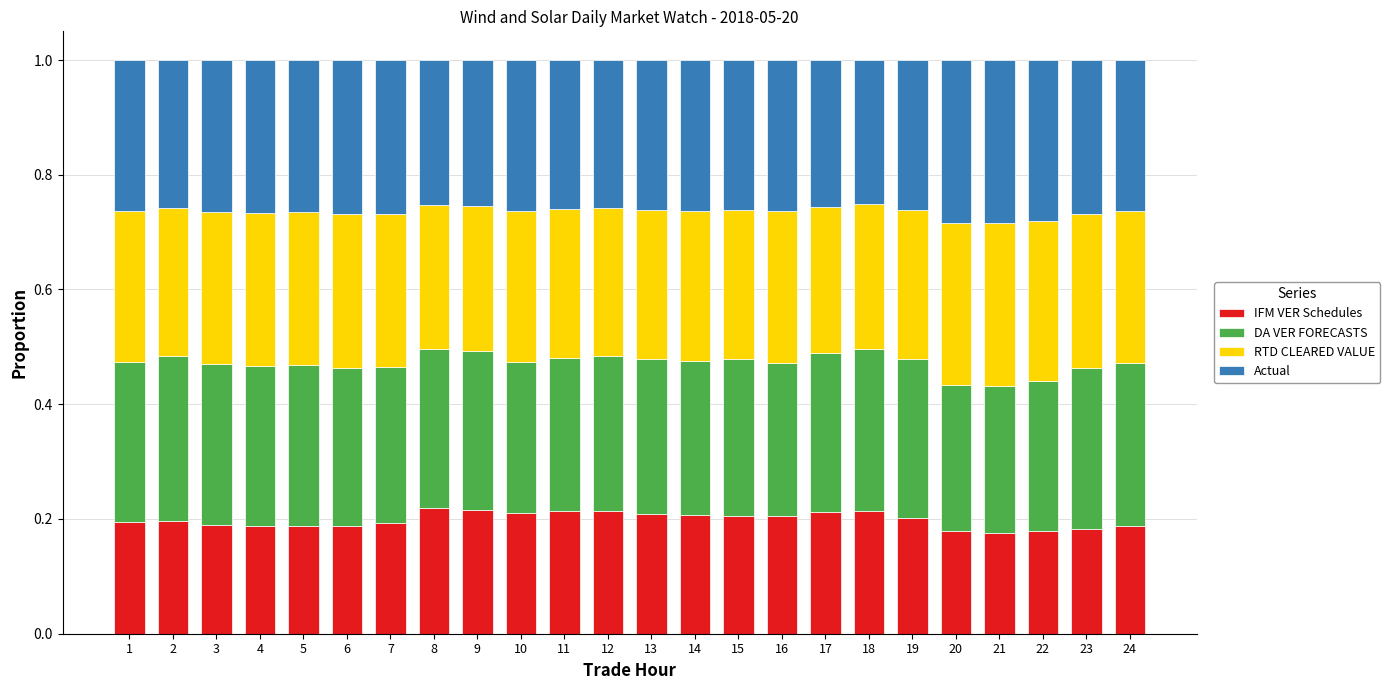

What is the total value across all series at 18?

1.0